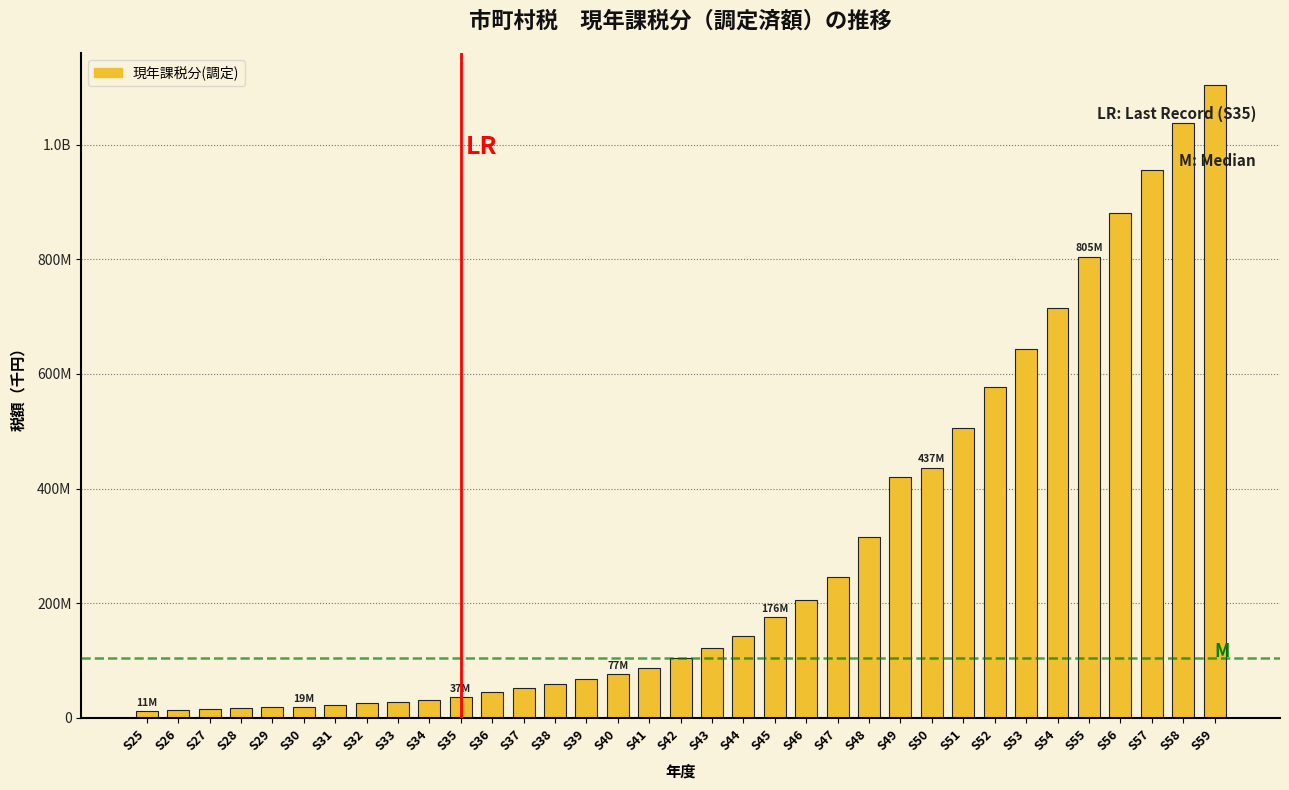

Does the chart contain any negative values?

No